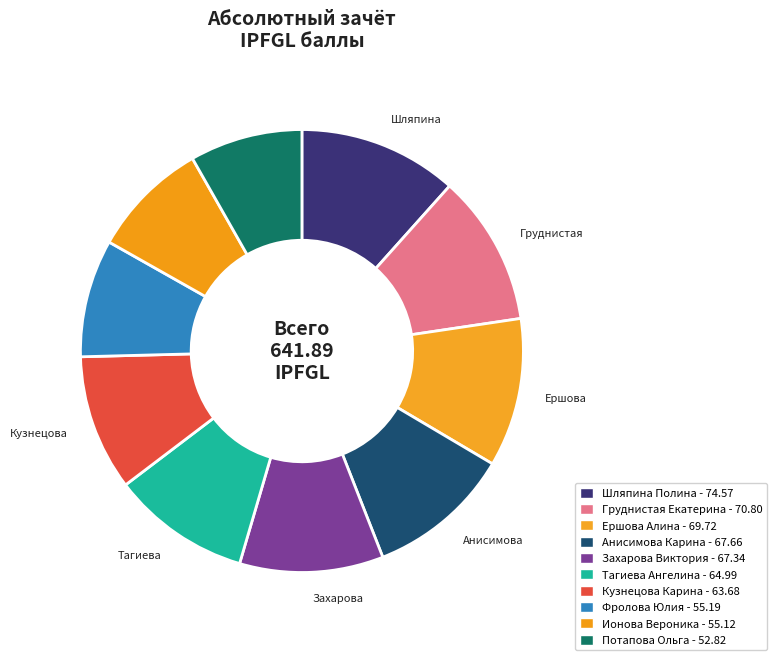

How many segments does this pie chart have?

10